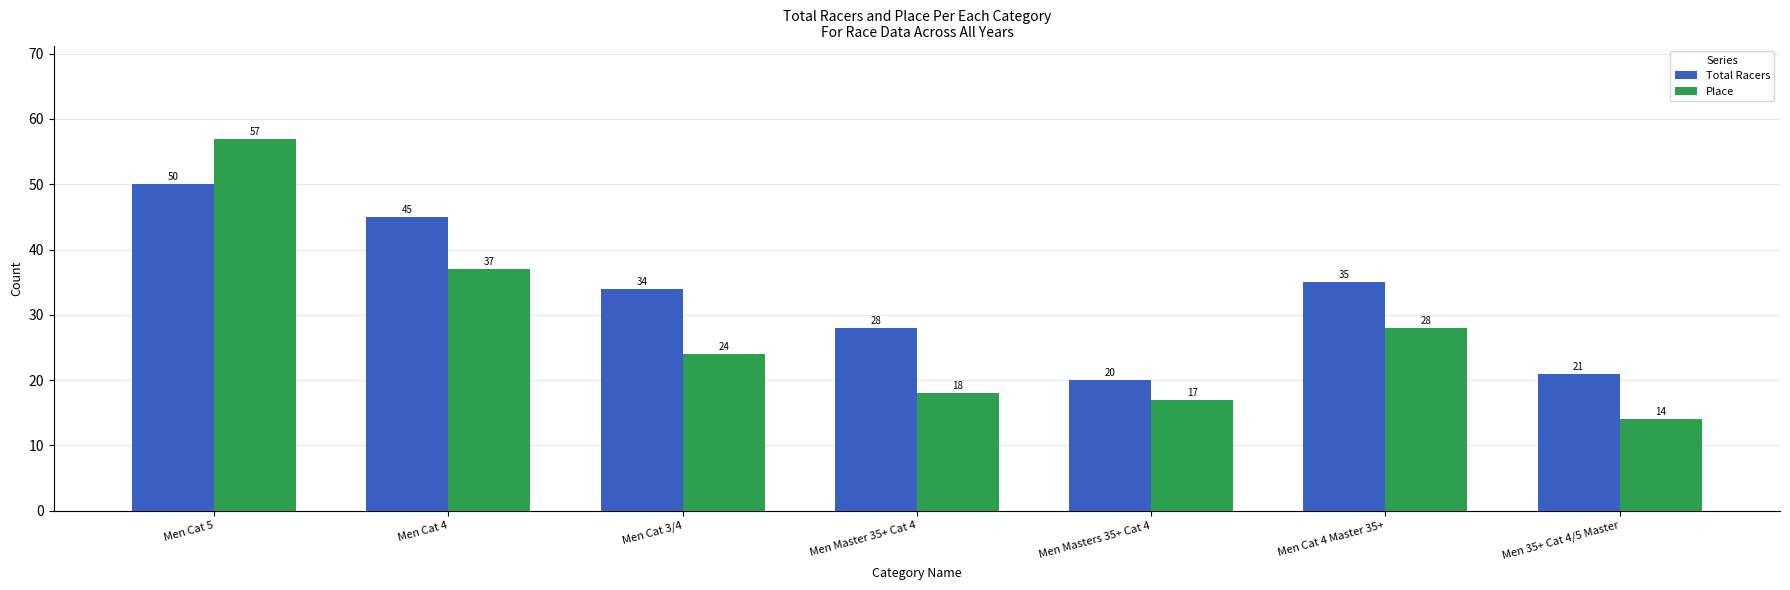

How many bars are there in each group?

2